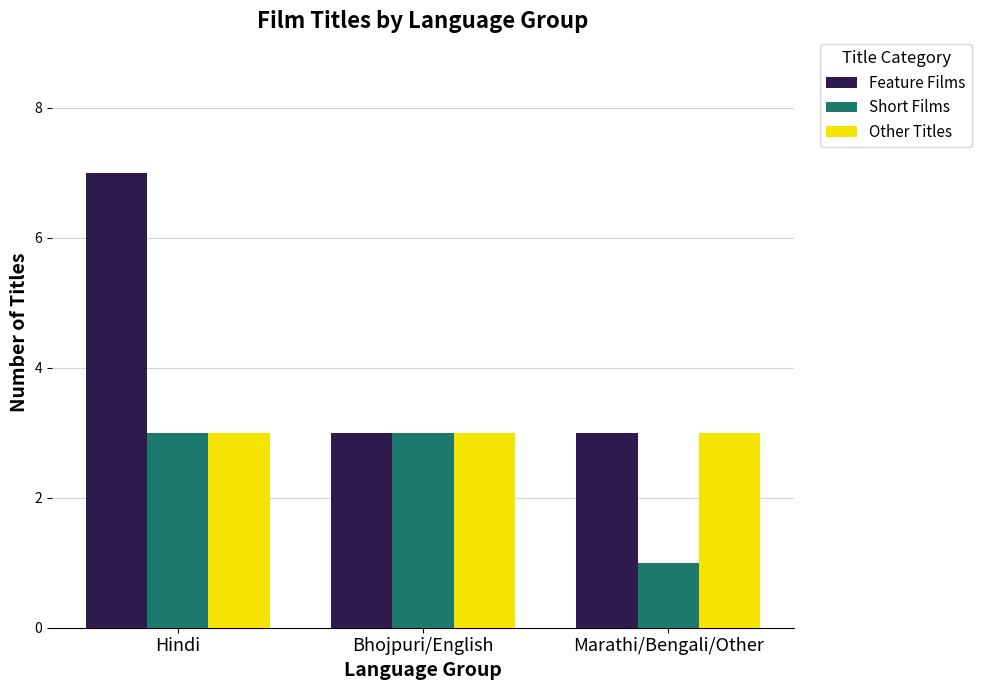

Rank the series by their average value, from lowest to highest.

Short Films, Other Titles, Feature Films